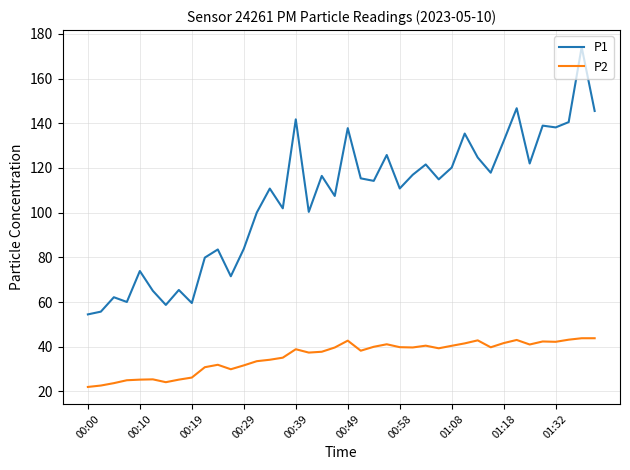

True or false: P2 and P1 intersect in this chart.

False